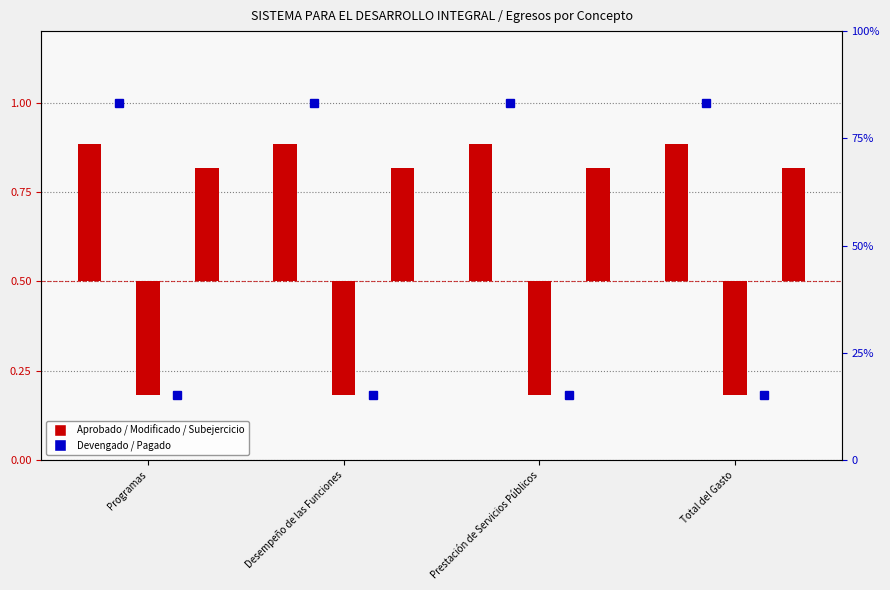

Rank the categories by Modificado value from highest to lowest.

Programas, Desempeño de las Funciones, Prestación de Servicios Públicos, Total del Gasto